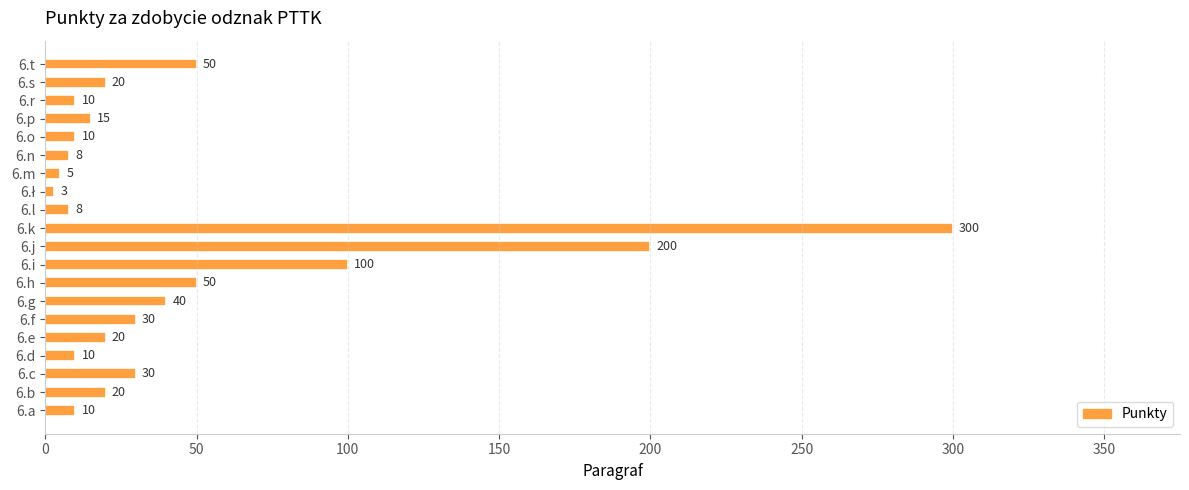

What is the smallest value displayed?

3